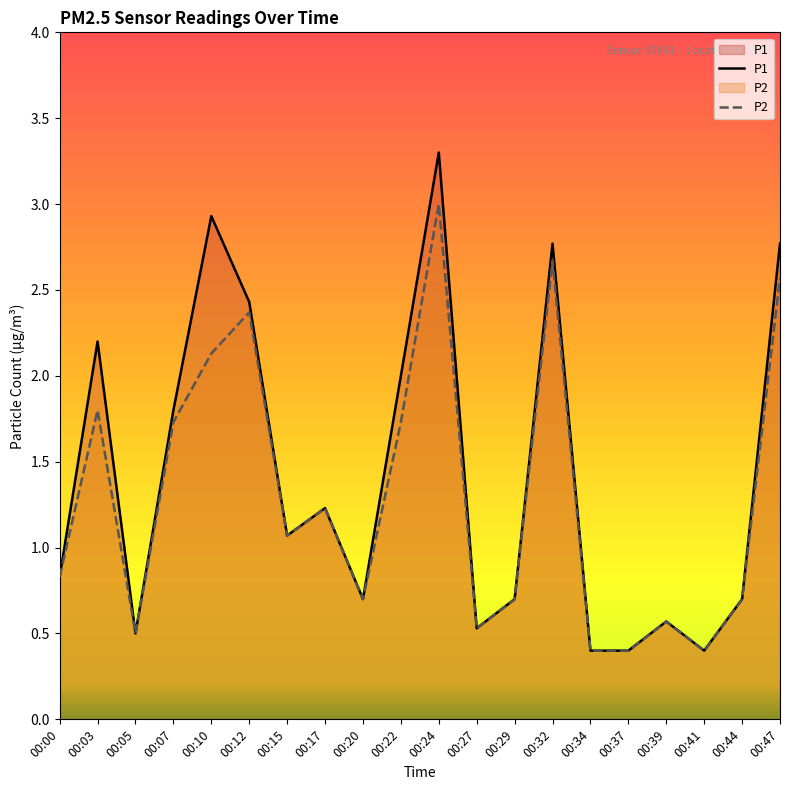

Where is P2 nearest to the value 1?

00:15